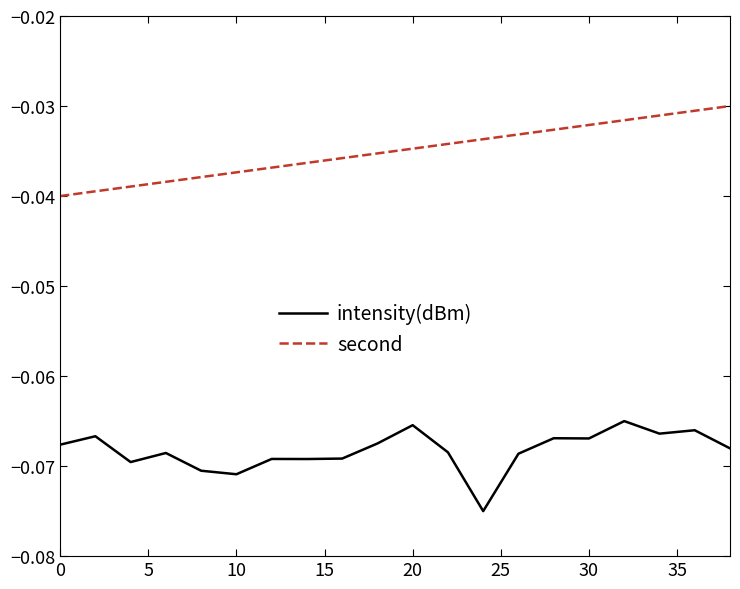

Rank the series by their average value, from highest to lowest.

second, intensity(dBm)